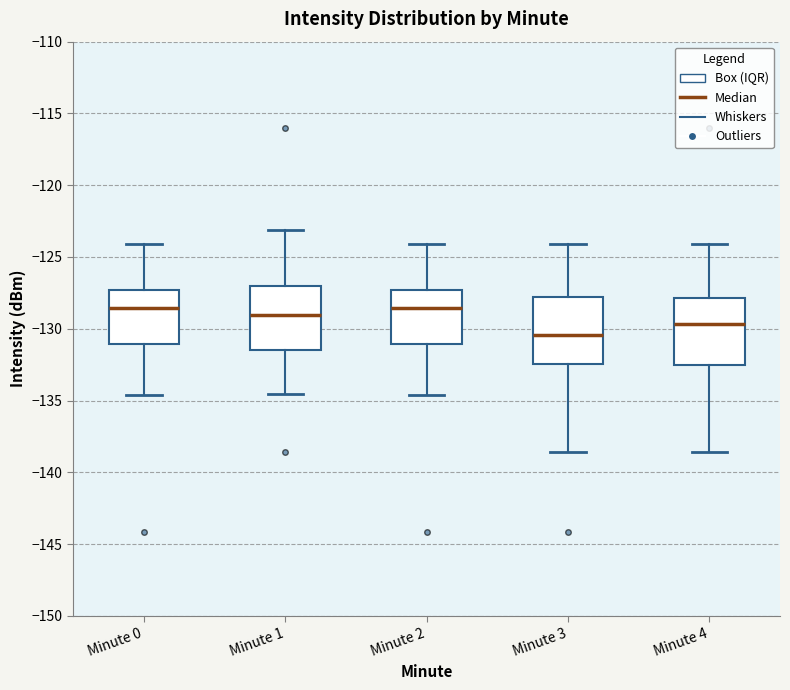

Where does the median line of the box for Minute 4 sit on the y-axis? The values are not printed on the chart, so give them approximately, as read against the axis.

-129.5